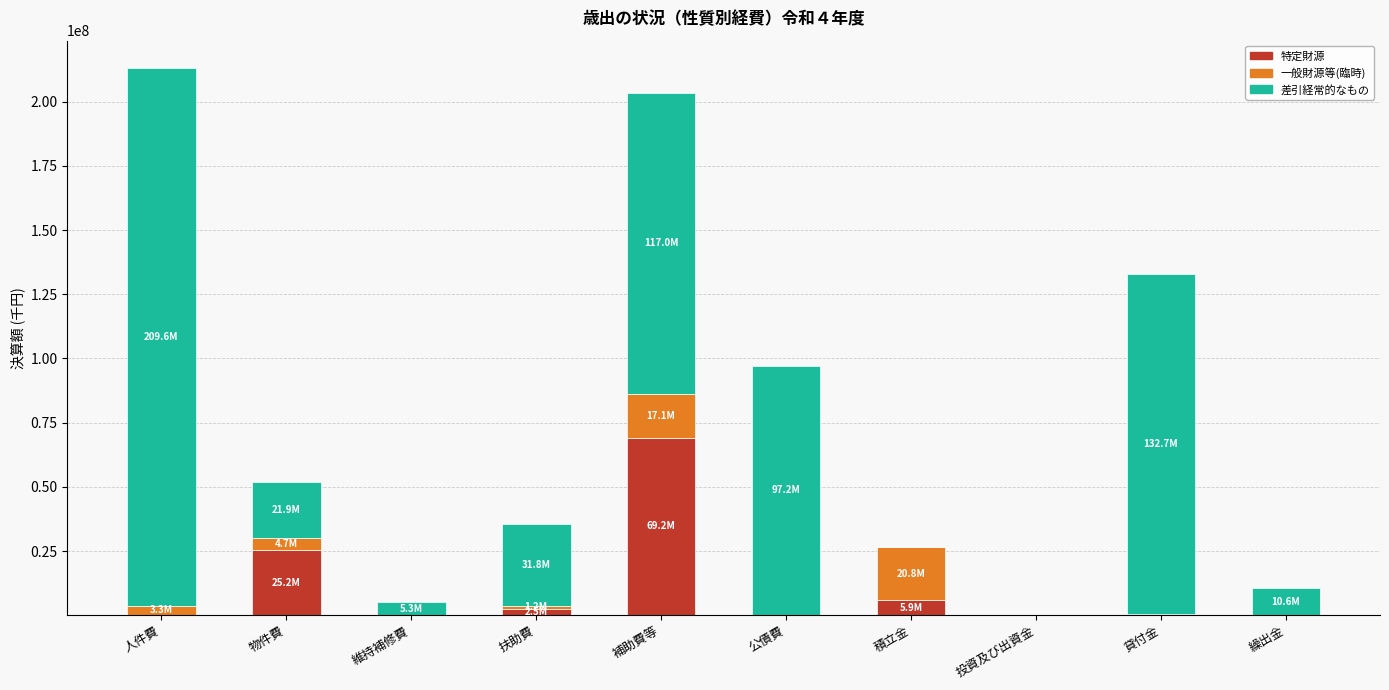

Does the chart contain stacked bars?

Yes